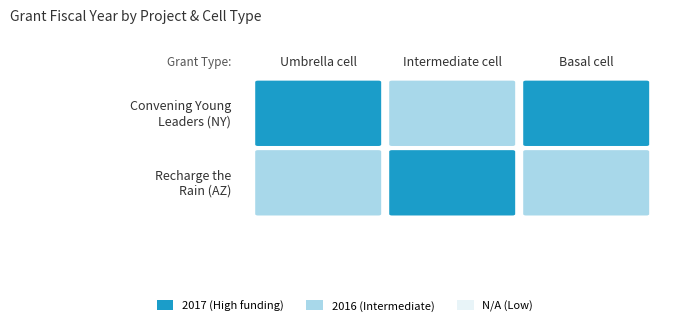

List the series in order of their overall mean, highest first.

Convening Young Leaders for Climate Res…, Recharge the Rain: Community Resilience…